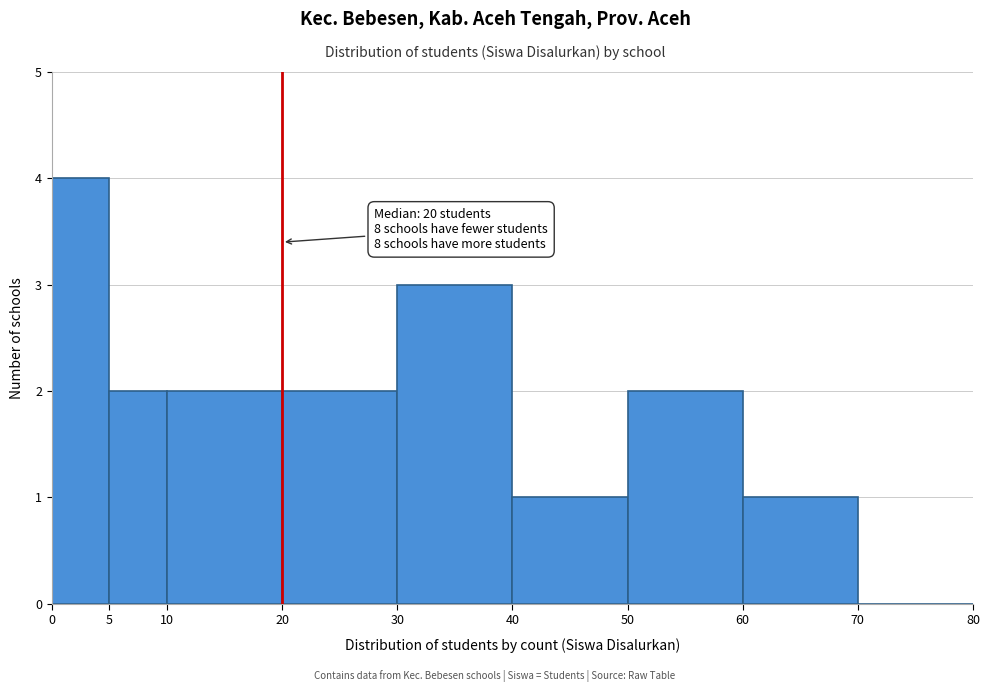

Which range on the x-axis has the tallest bar?

0 to 5